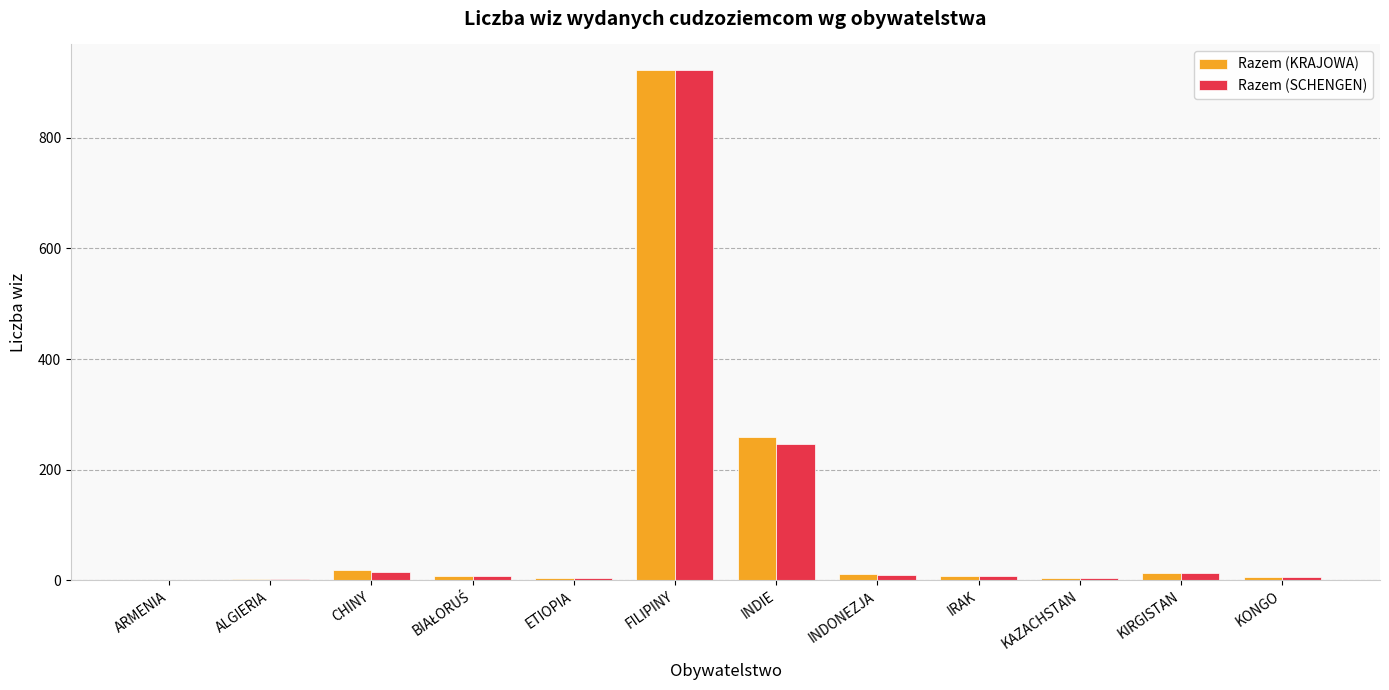

Is the value of Razem (KRAJOWA) at FILIPINY greater than the value of Razem (SCHENGEN) at KONGO?

Yes